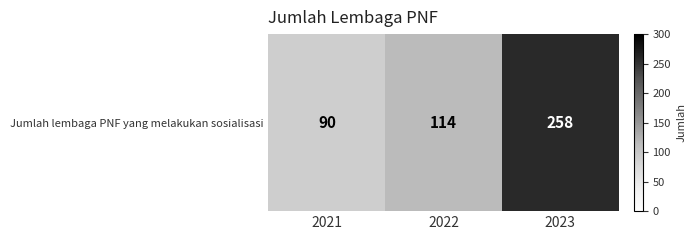

Approximately how many times larger is the value at 2021 compared to 2023?

0.3